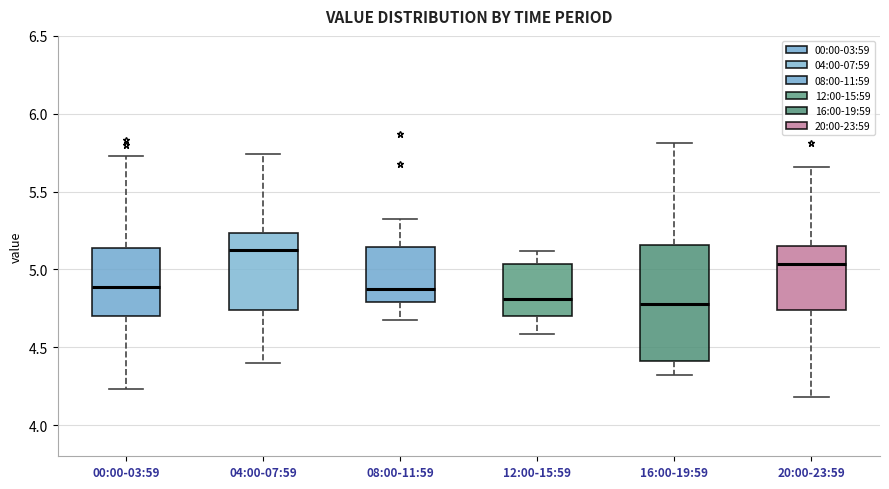

Reading left to right, read every box against the y-axis: the position of its median line, the range the box covers, and the ends of its whiskers. The values are not printed on the chart, so give them approximately, as read against the axis.

00:00-03:59: median 4.90, box 4.70 to 5.15, whiskers 4.25 to 5.75
04:00-07:59: median 5.10, box 4.75 to 5.25, whiskers 4.40 to 5.75
08:00-11:59: median 4.90, box 4.80 to 5.15, whiskers 4.65 to 5.35
12:00-15:59: median 4.80, box 4.70 to 5.05, whiskers 4.60 to 5.10
16:00-19:59: median 4.80, box 4.40 to 5.15, whiskers 4.30 to 5.80
20:00-23:59: median 5.05, box 4.75 to 5.15, whiskers 4.20 to 5.65